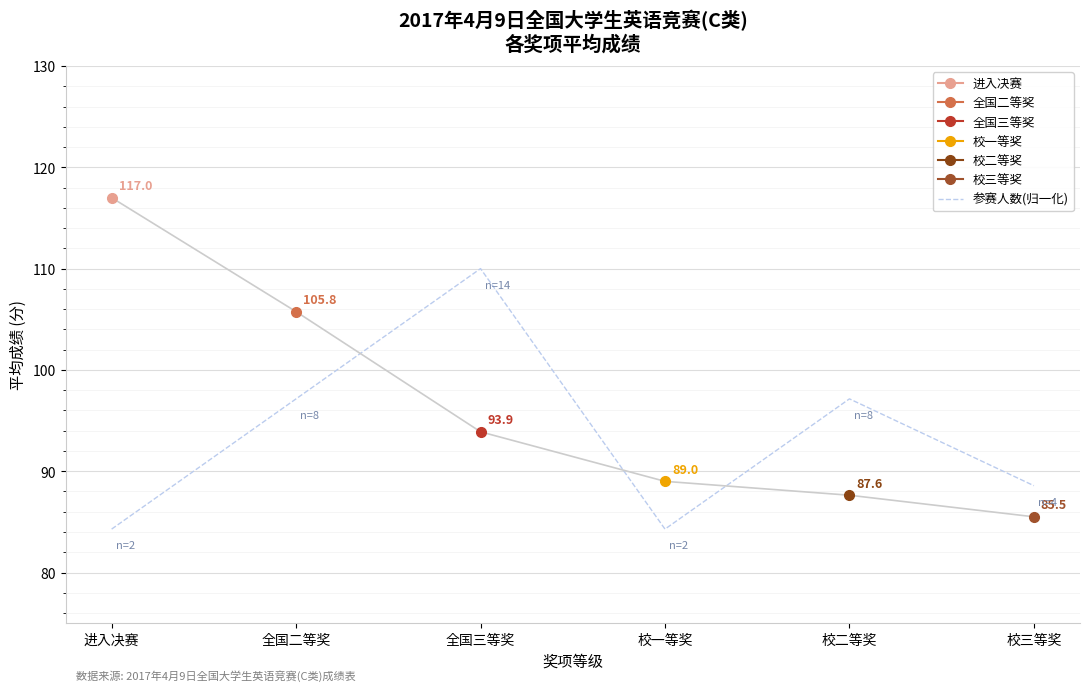

How many data points are above 97?

3